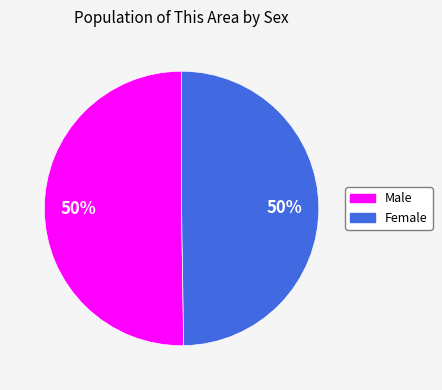

What is the ratio of the value at Female to the value at Male?

1.0